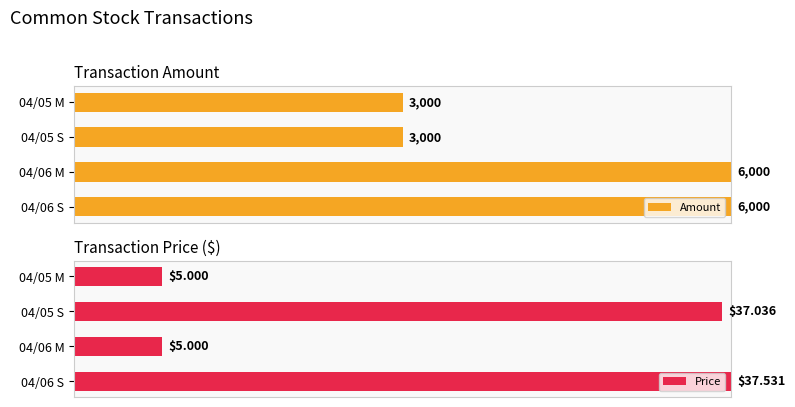

Between 04/06 M and 04/06 S, which series saw the biggest shift?

Price